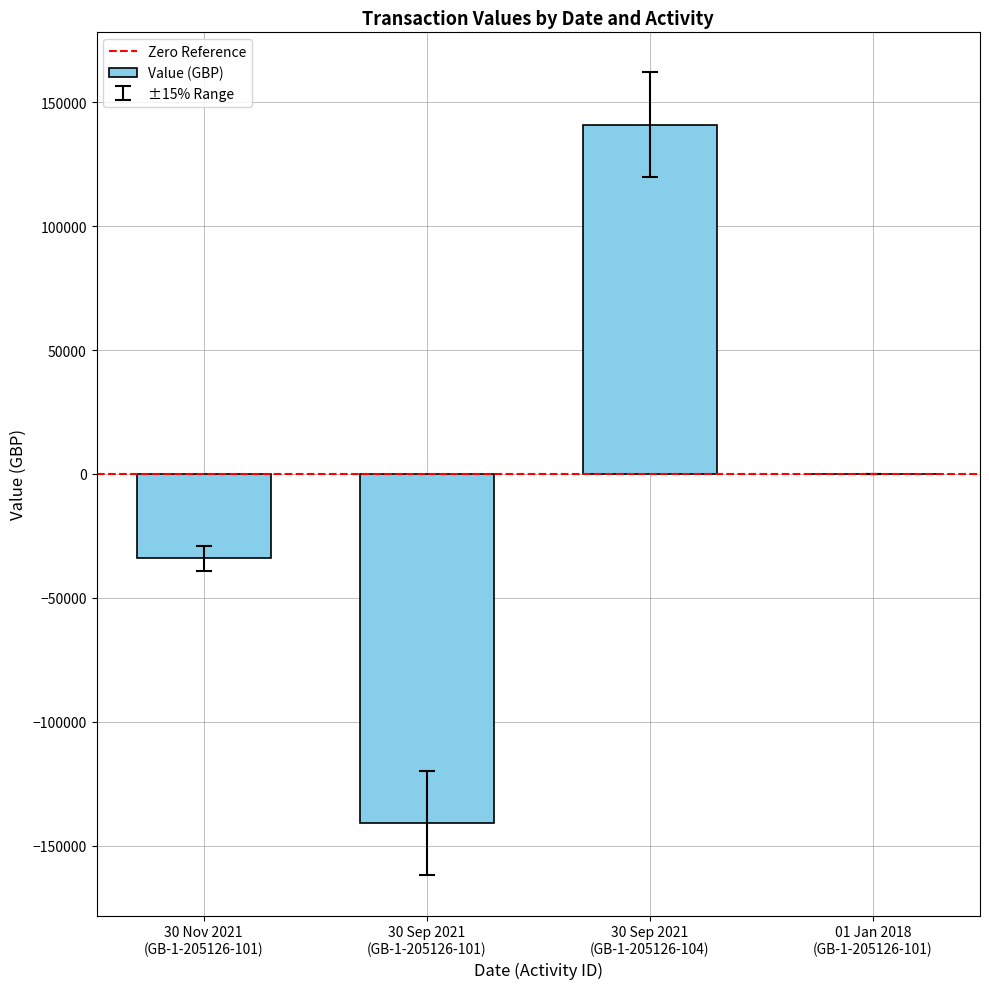

At which label does the data first exceed 98?

30 Sep 2021
(GB-1-205126-104)